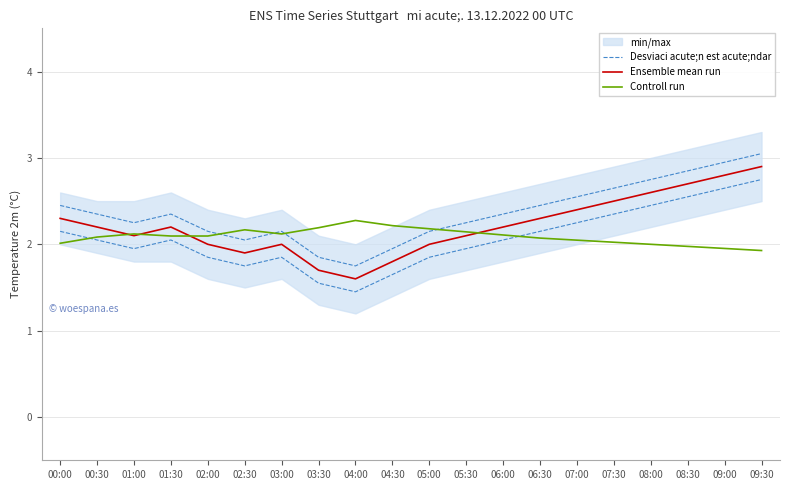

Which series changed the most between 00:00 and 03:00?

Desviaci acute;n est acute;ndar